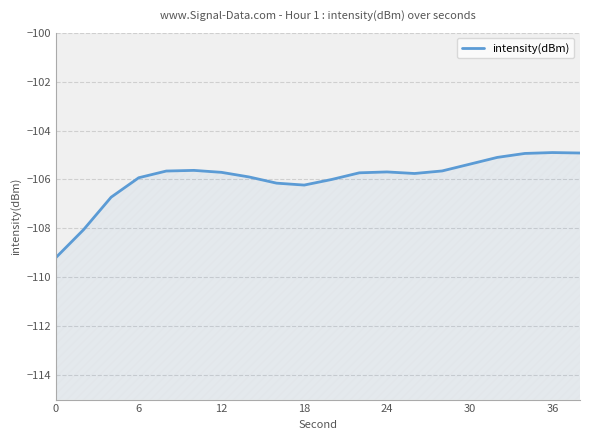

What is the smallest value displayed?

-109.2